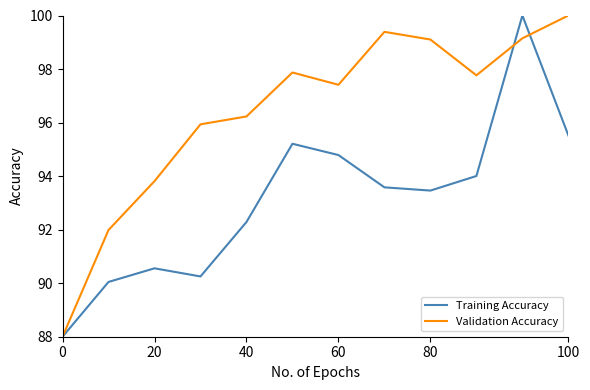

Which series ends up on top after the final intersection of Validation Accuracy and Training Accuracy?

Validation Accuracy